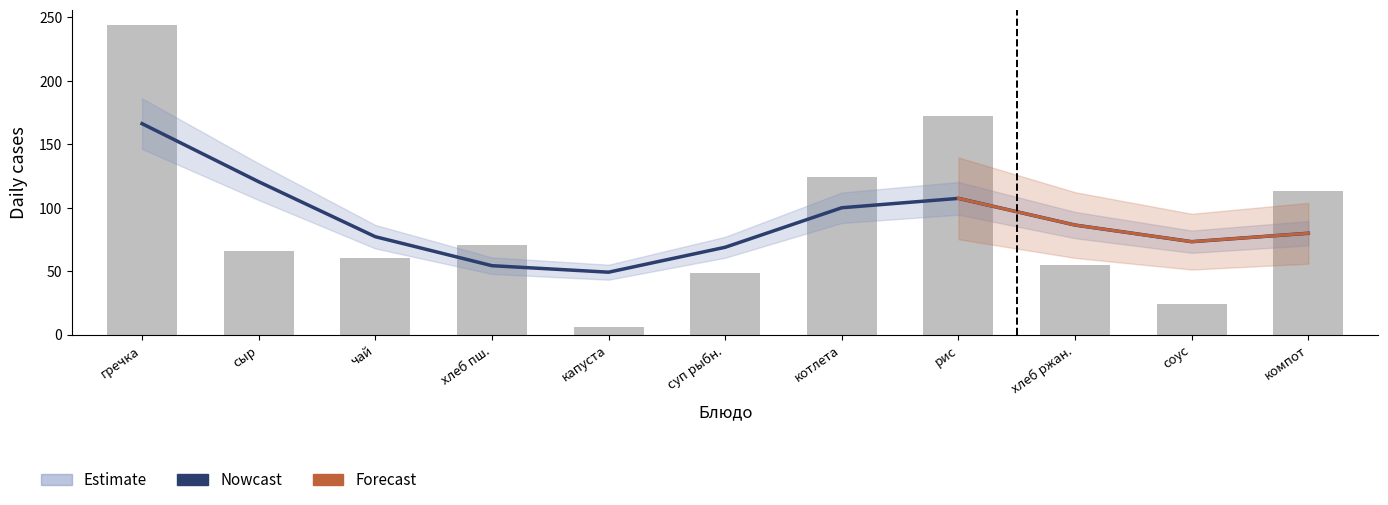

Count the number of data series in this chart.

3